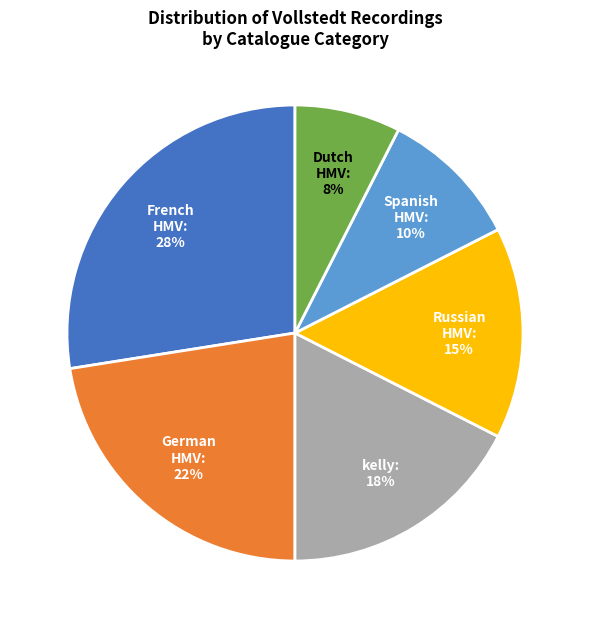

To the nearest percent, what is the difference between the largest and smallest slice percentages?

20%